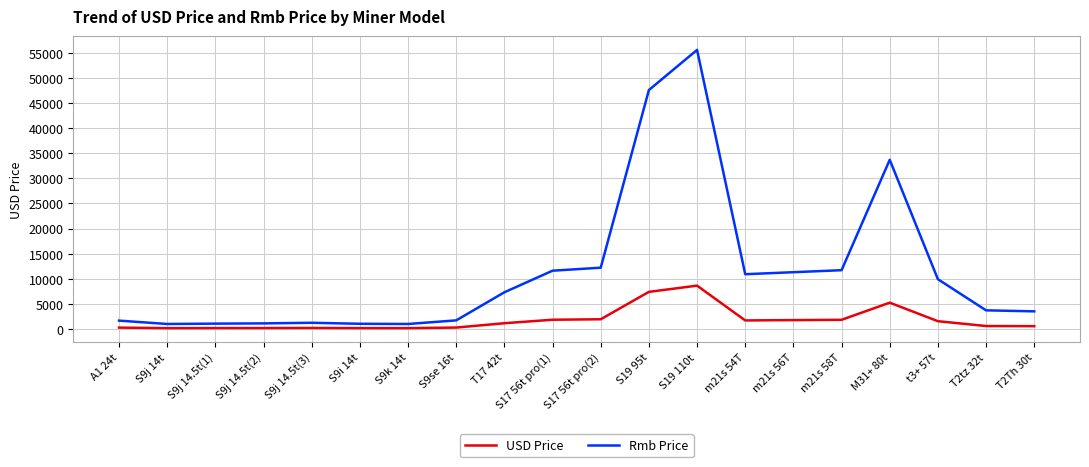

Between T17 42t and T2tz 32t, which series saw the biggest shift?

Rmb Price